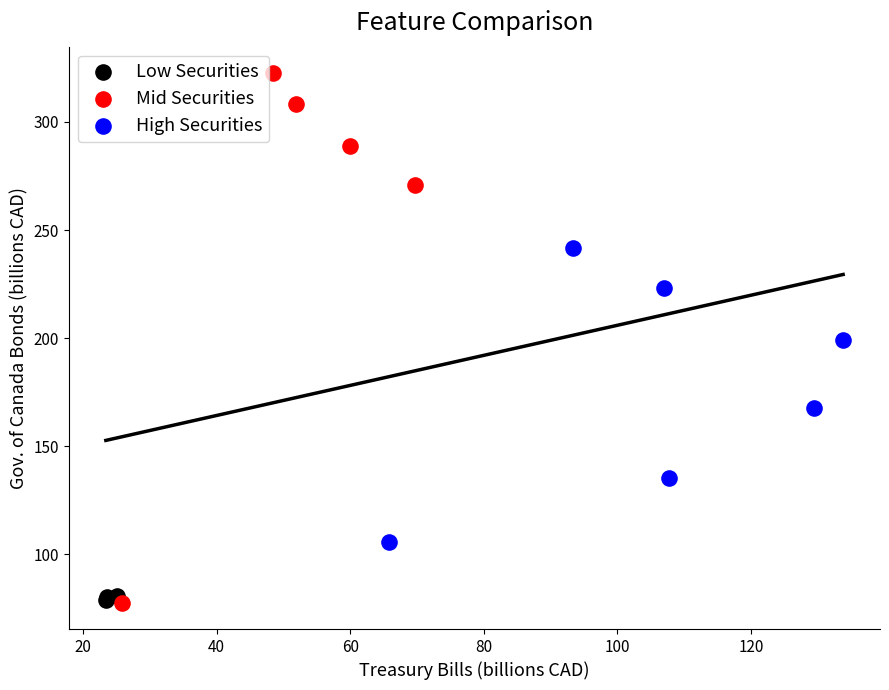

Which series reaches the maximum Y coordinate?

Mid Securities